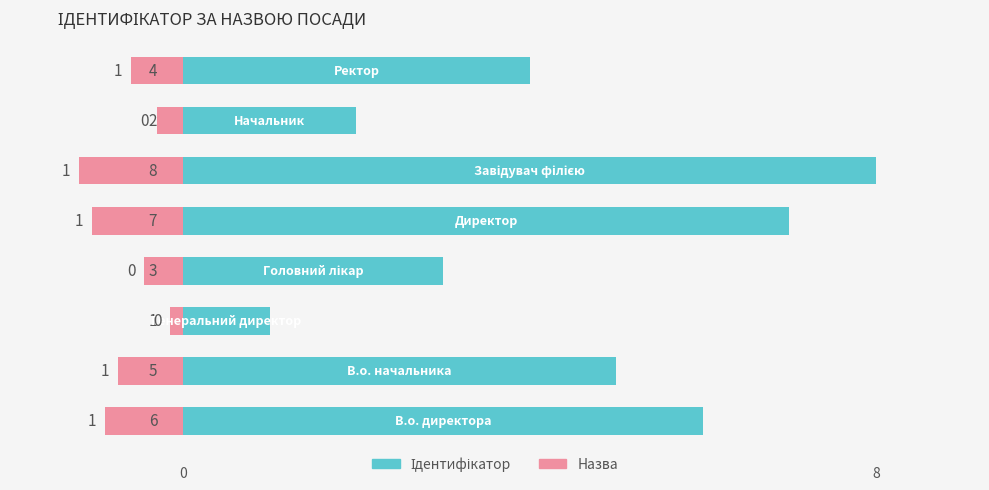

What is the sum of all Ідентифікатор values?

36.0